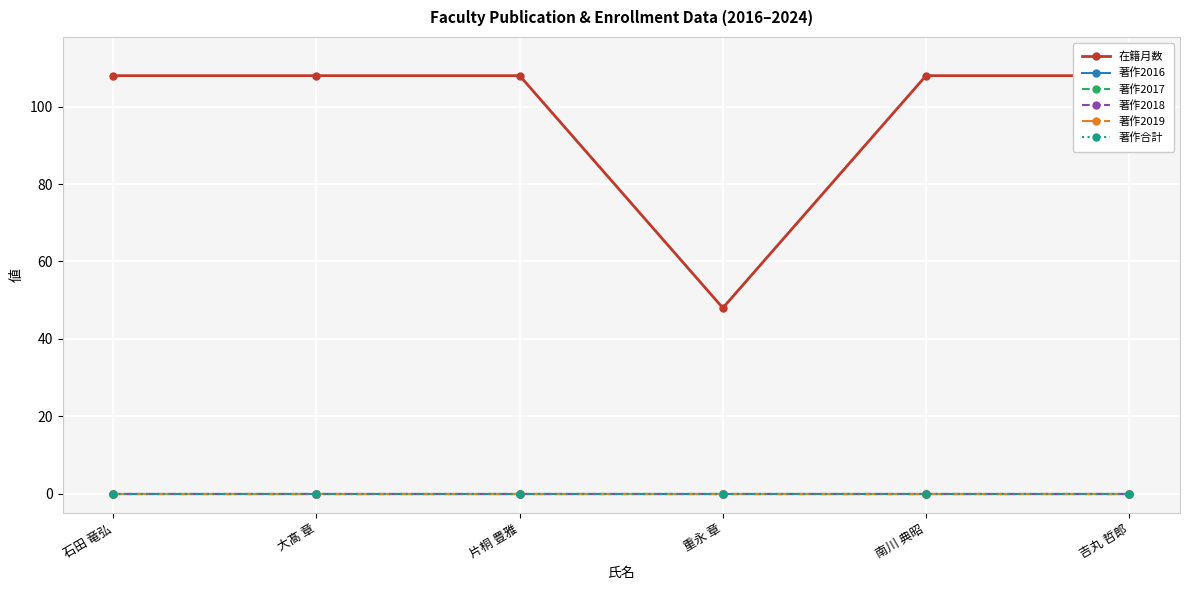

What is the total value across all series at 石田 竜弘?

108